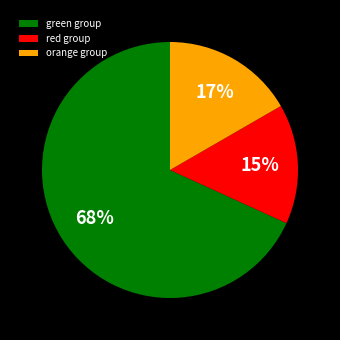

What is the ratio of the value at orange group to the value at red group?

1.1